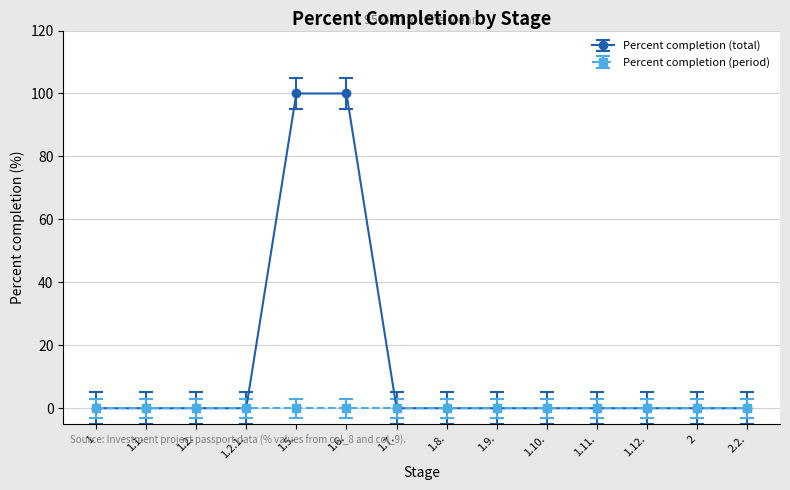

List the series in order of their overall mean, lowest first.

Percent completion (period), Percent completion (total)